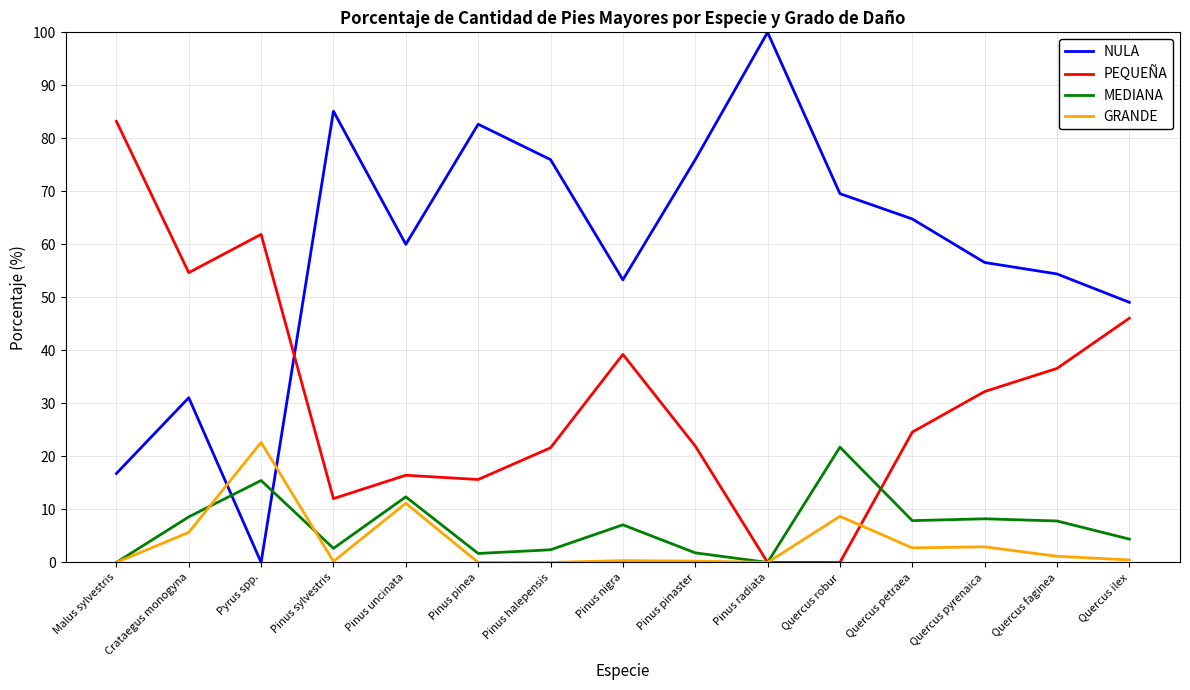

What is the total value across all series at Pinus uncinata?

100.0